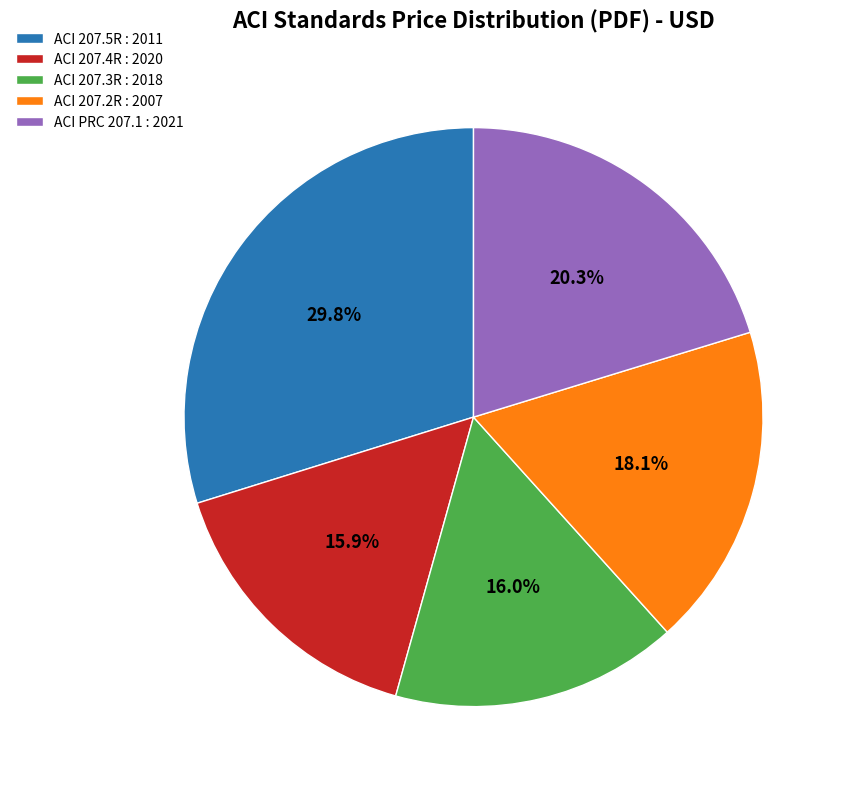

To the nearest percent, what is the difference between the largest and smallest slice percentages?

14%